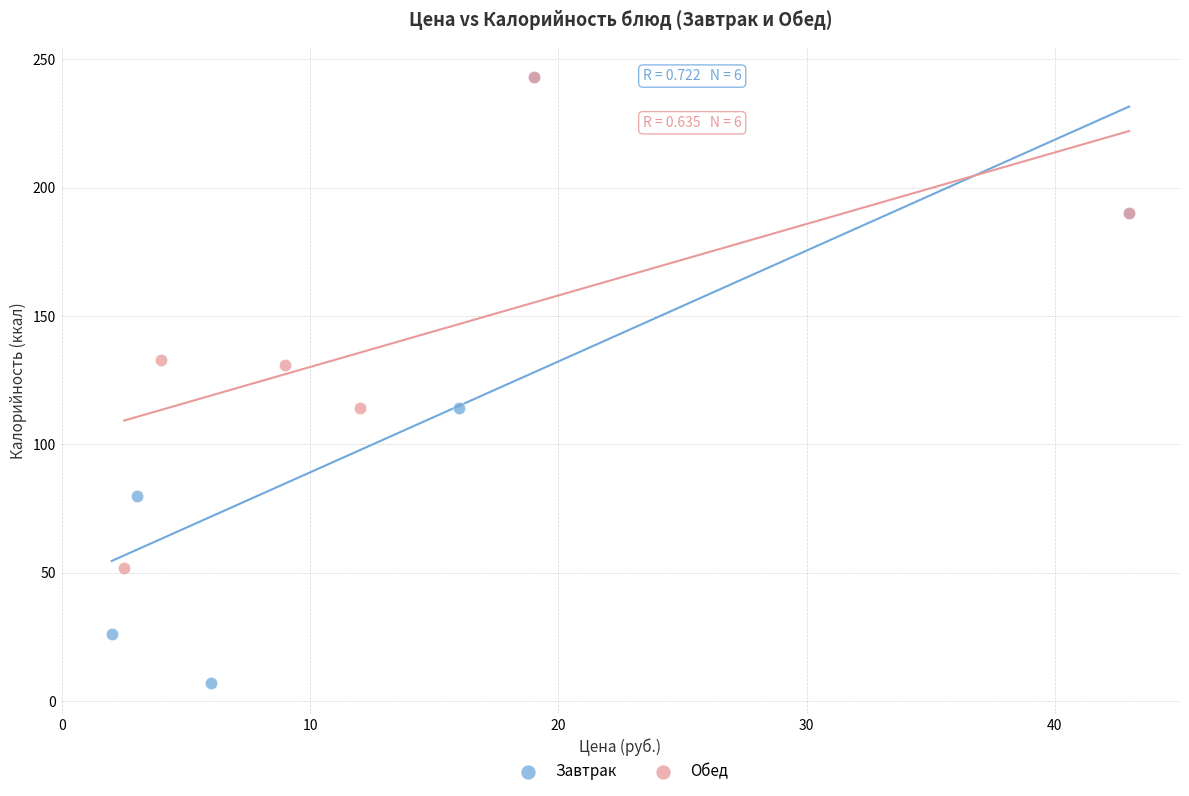

What are all the series names shown in the legend?

Завтрак, Обед